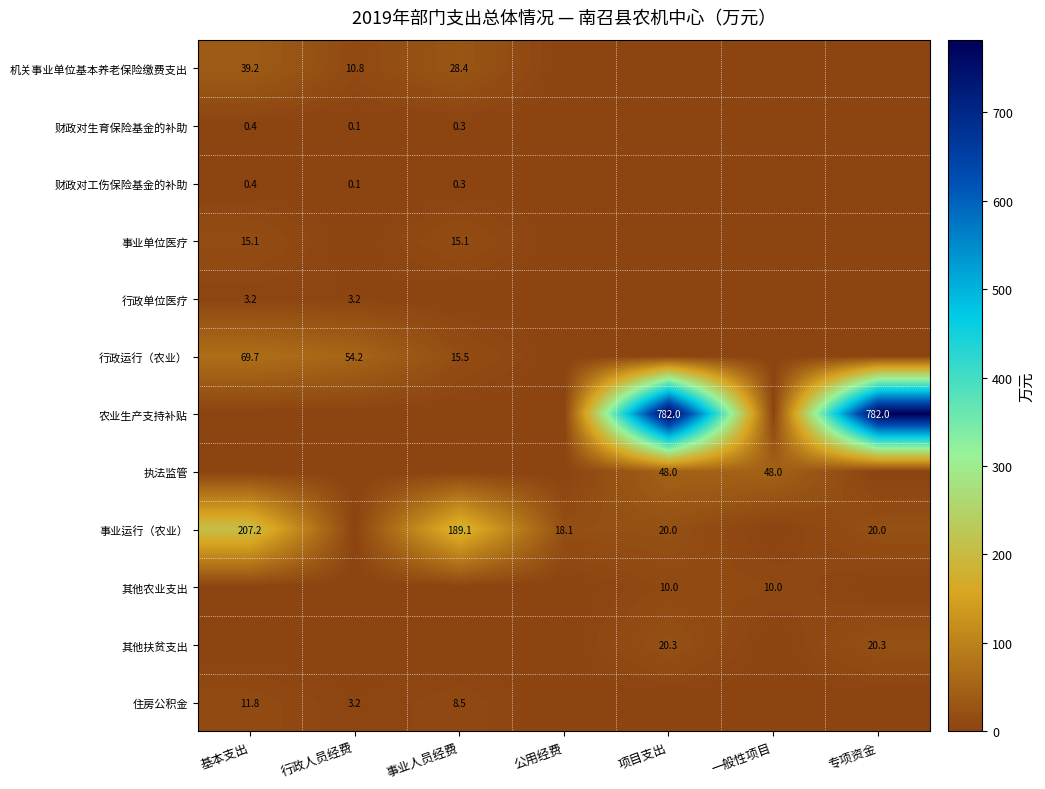

The value of 行政运行（农业） at 事业人员经费 is 15.5. True or false?

True